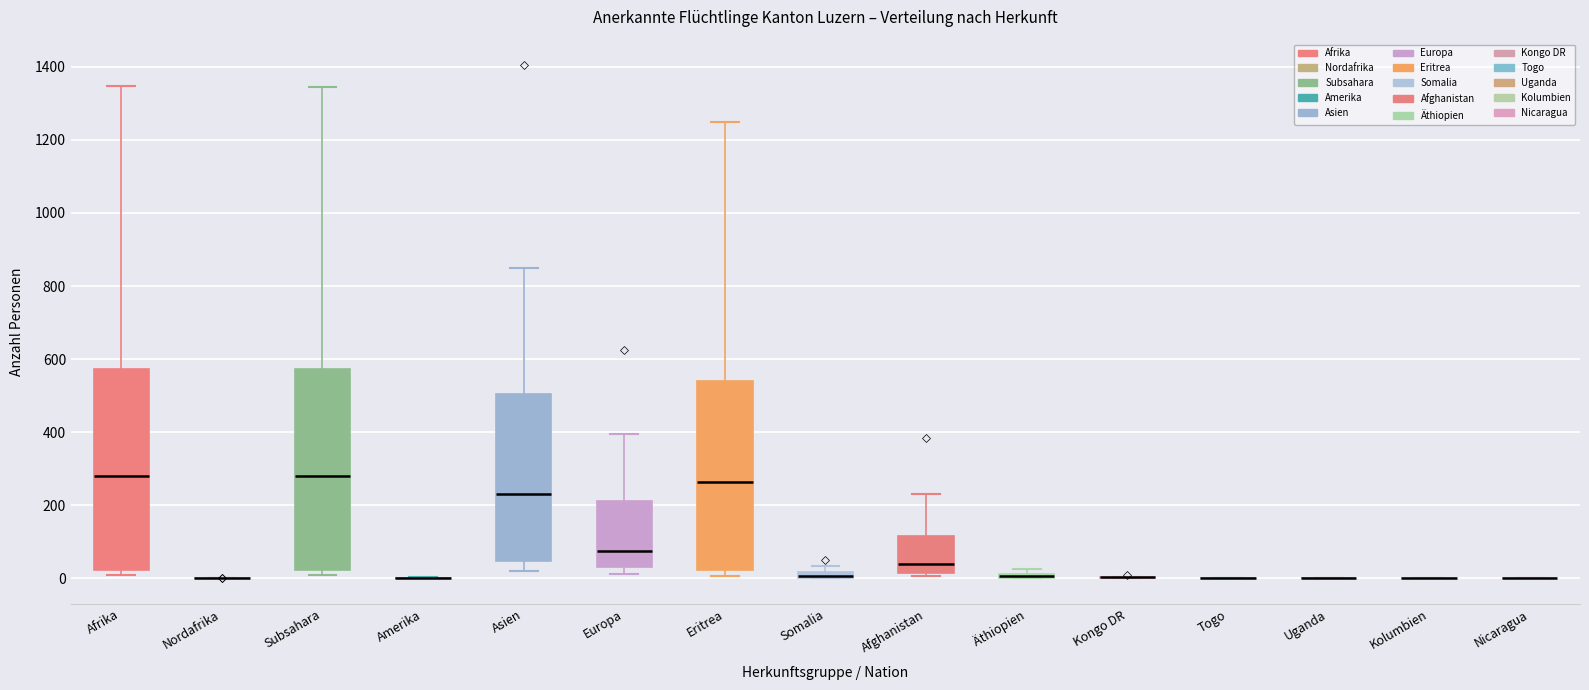

Where is the upper edge of the box for Subsahara on the y-axis? The values are not printed on the chart, so give them approximately, as read against the axis.

580